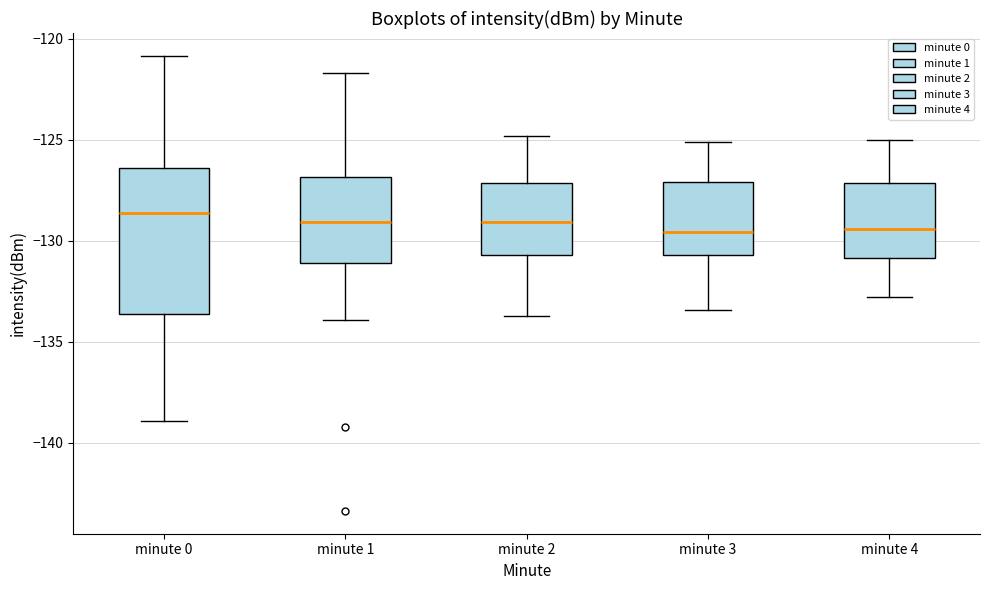

Comparing the boxes themselves (not the whiskers), which one is the tallest?

minute 0